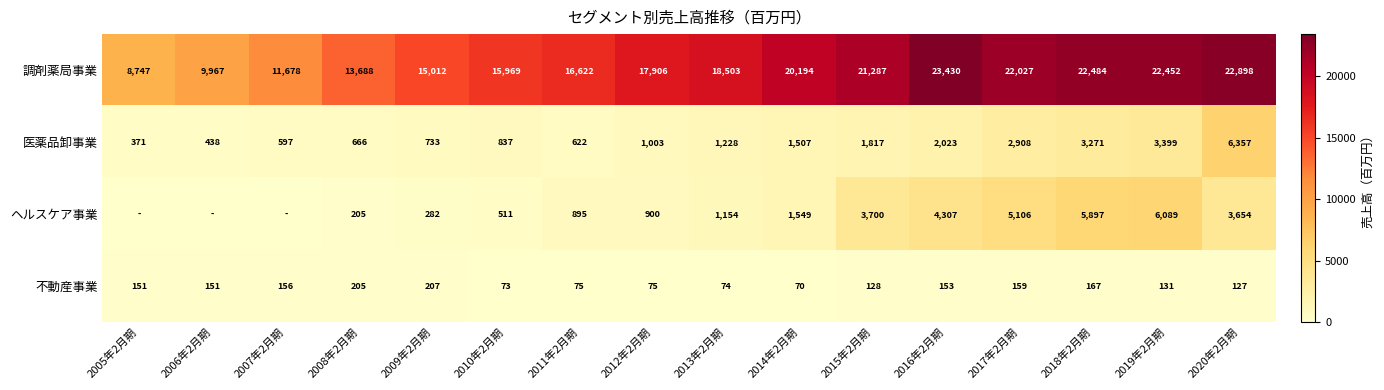

Which has a higher value, 2014年2月期 or 2013年2月期?

2014年2月期